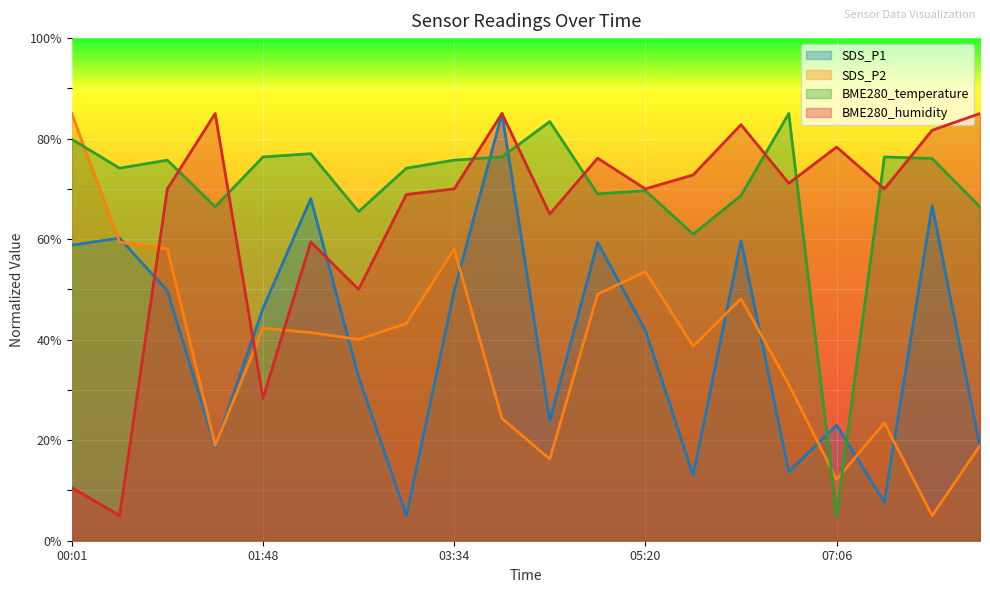

Is it true that SDS_P1 equals 17.0 at 03:34?

False